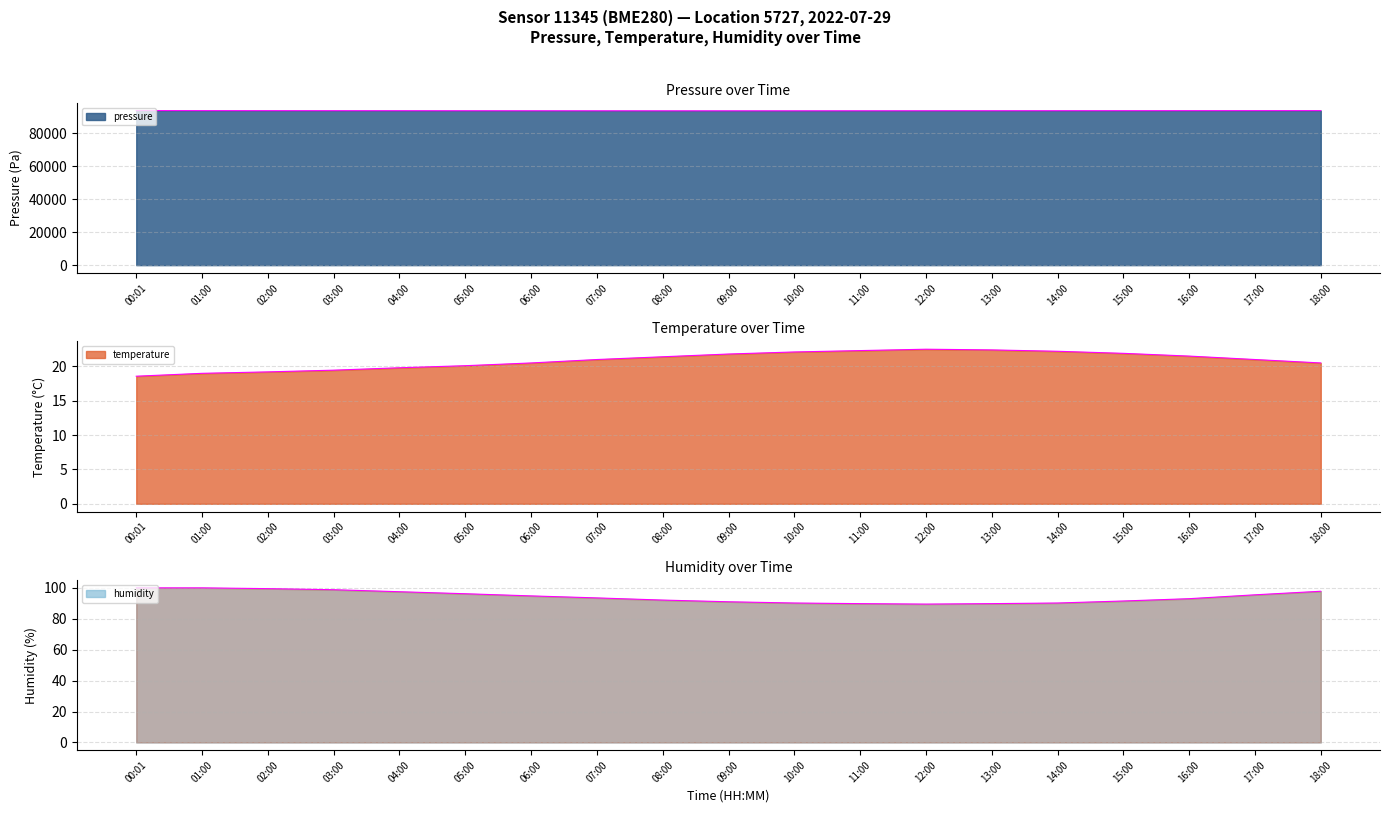

True or false: humidity and pressure cross at least once.

False